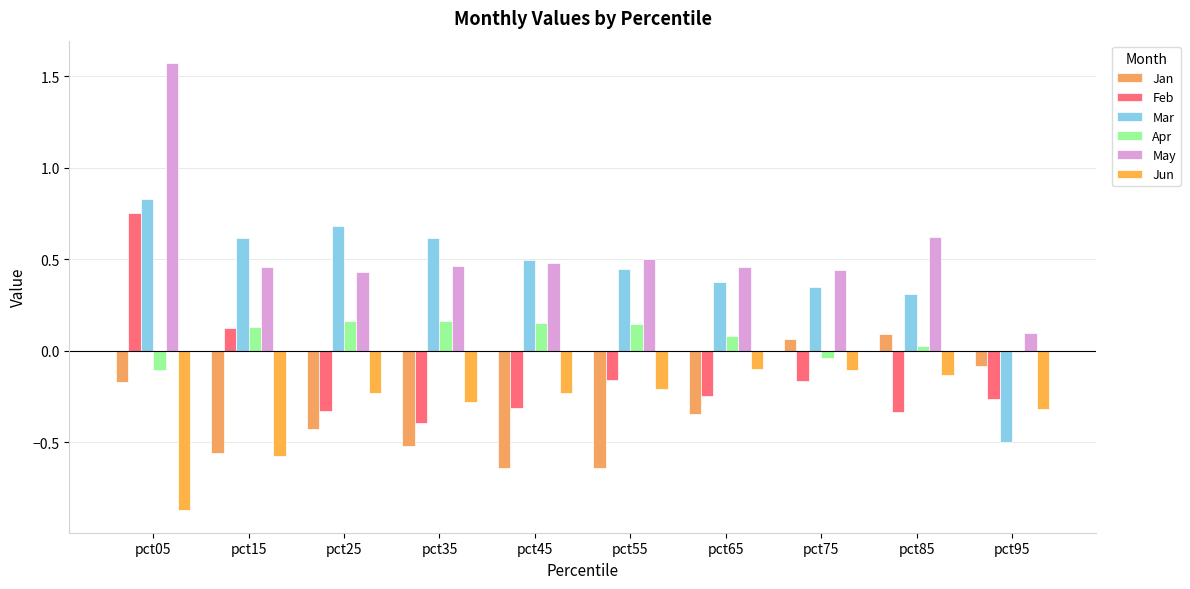

What is the highest value of the May series?

1.6